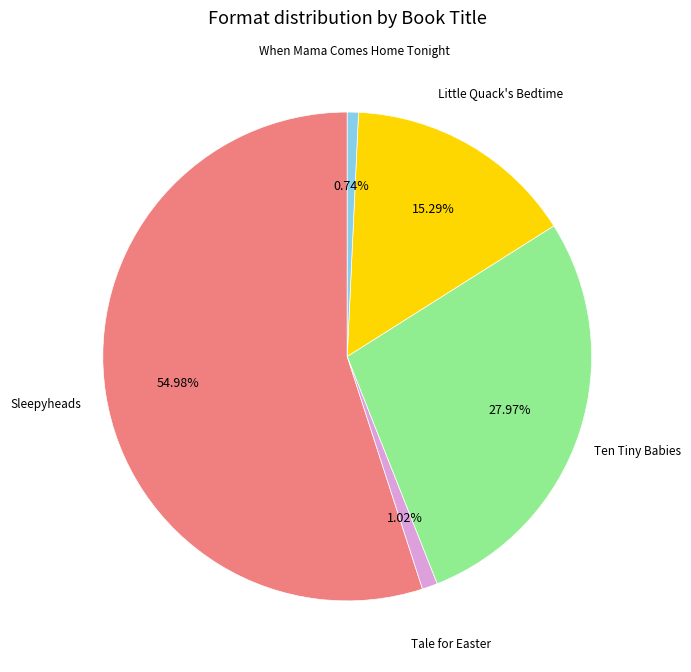

The Ten Tiny Babies slice represents 15% of the pie. True or false?

False